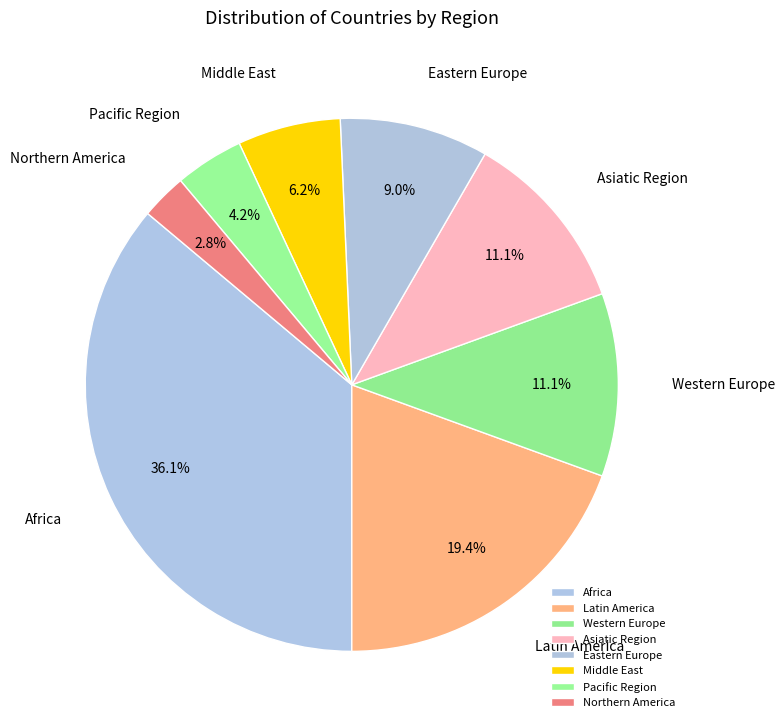

Which slice is the smallest?

Northern America